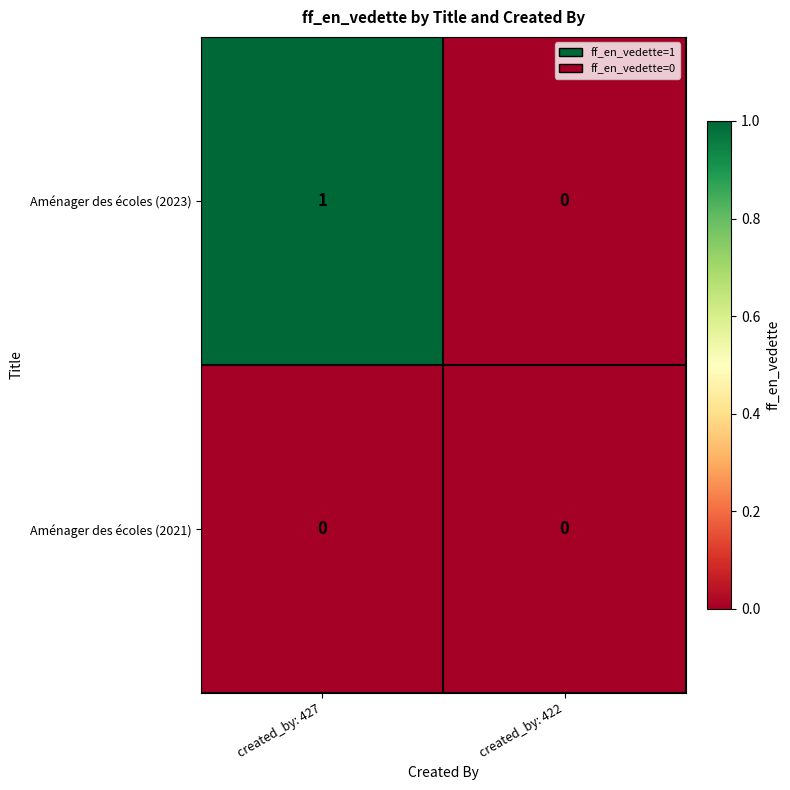

What is the spread (max minus min) of values at created_by: 427?

1